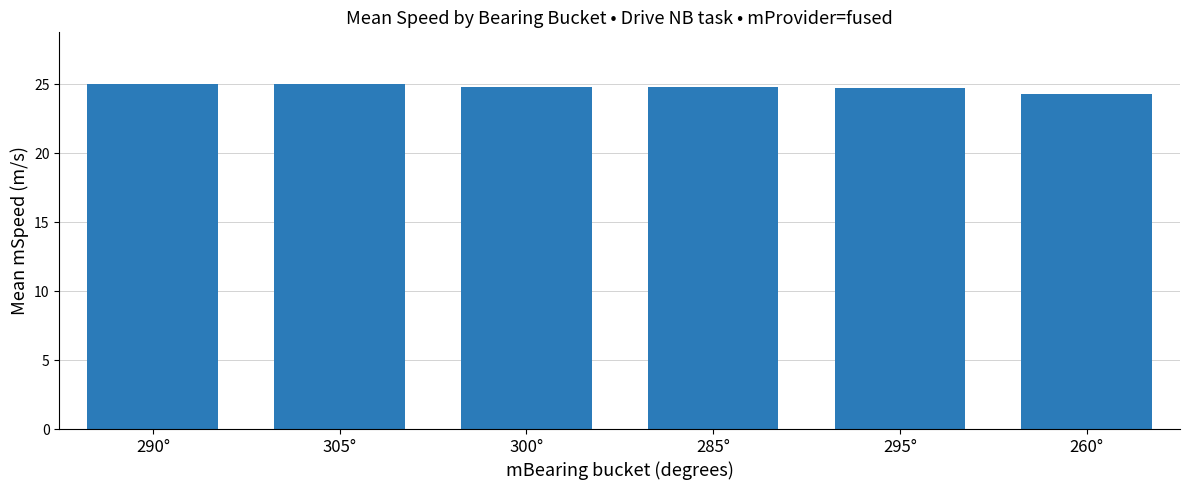

Between 305° and 260°, which is larger?

305°